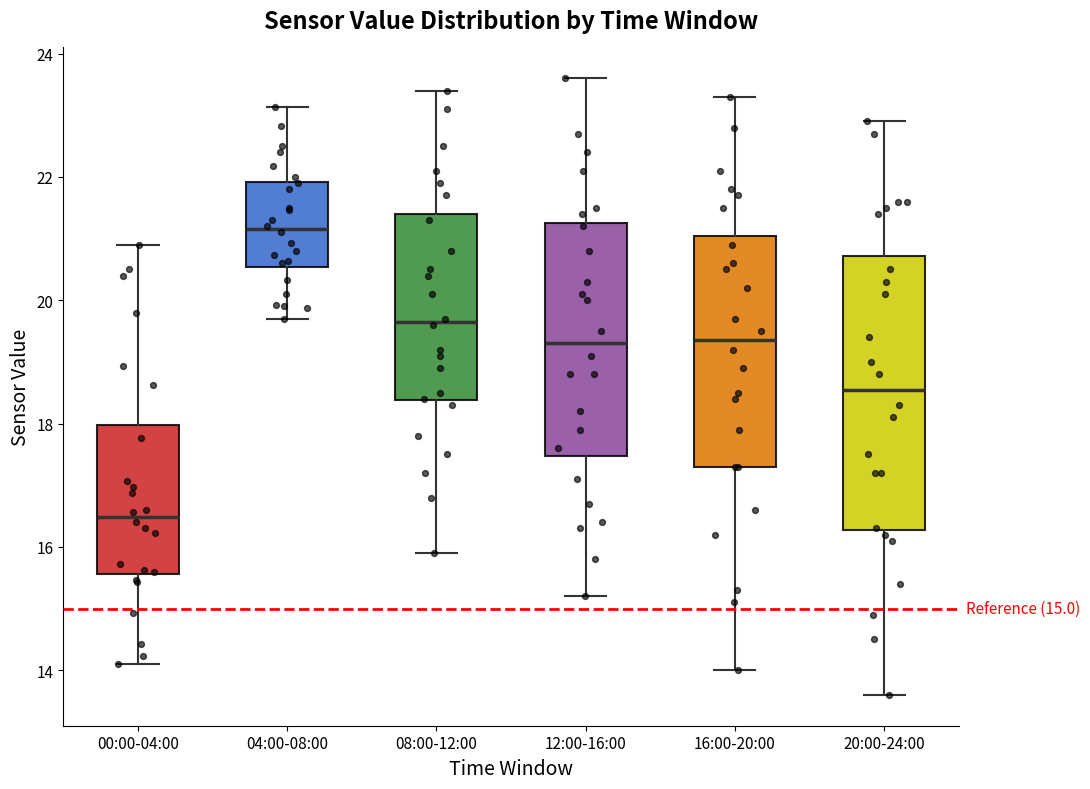

Which box's median line is the lowest?

00:00-04:00